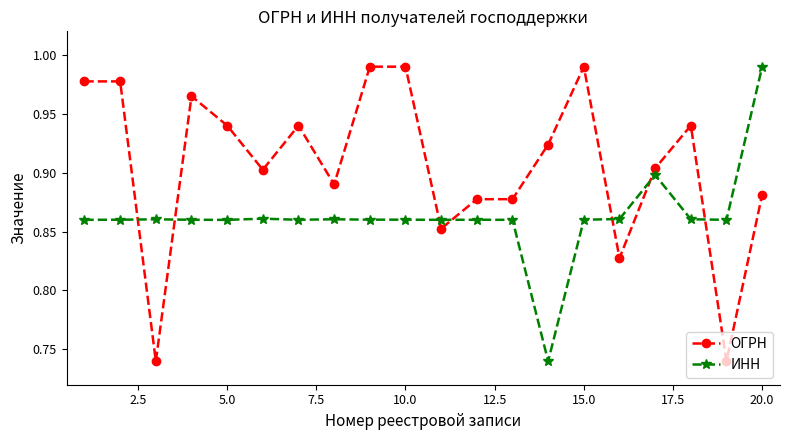

True or false: ОГРН has more than 2 points higher than both neighbors.

True